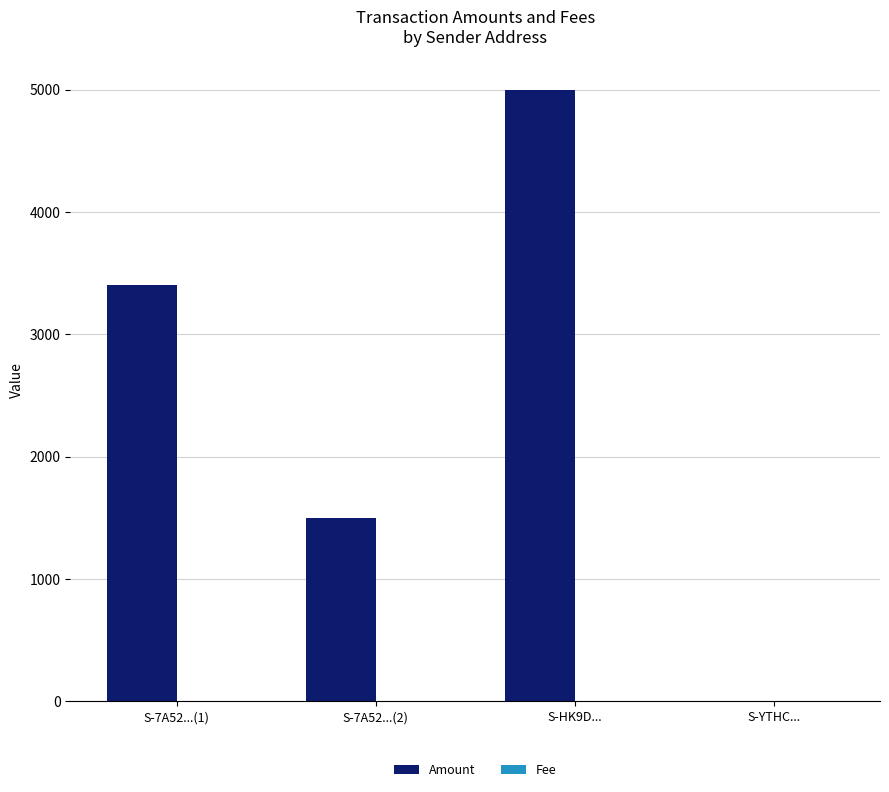

Which series has the largest total across all categories?

Amount